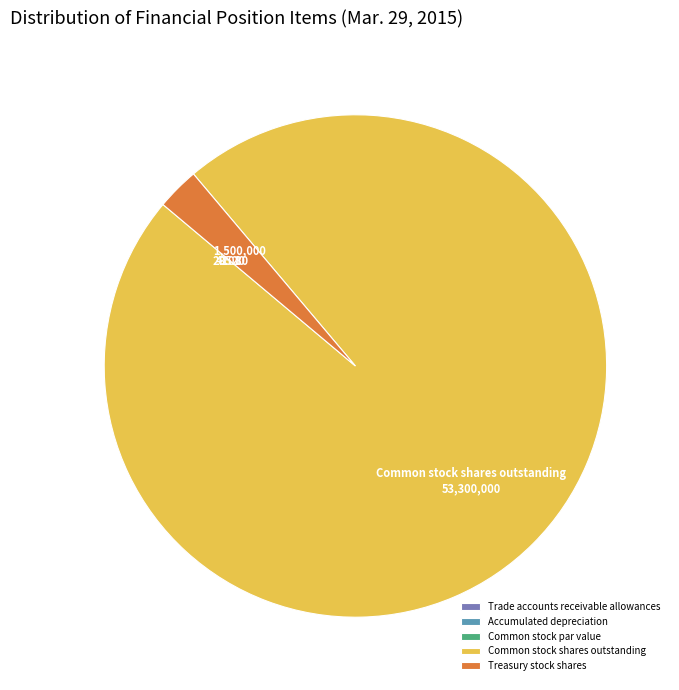

Which slice represents more than half of the pie?

Common stock shares outstanding